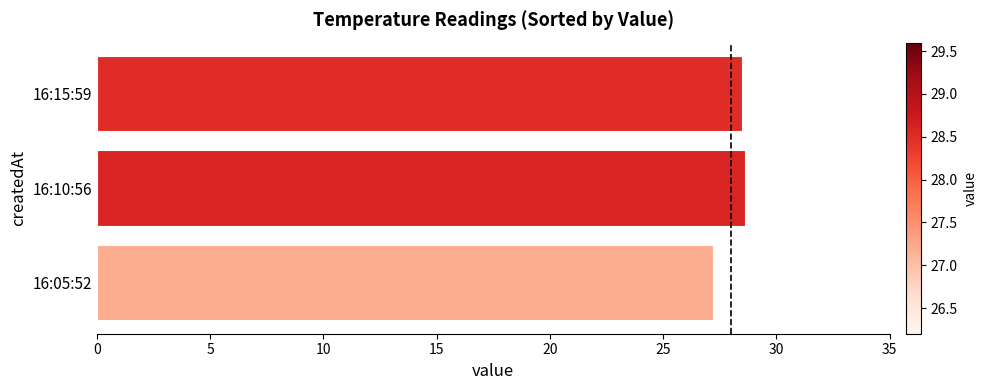

Is it true that the value at 16:05:52 is 27.2?

True